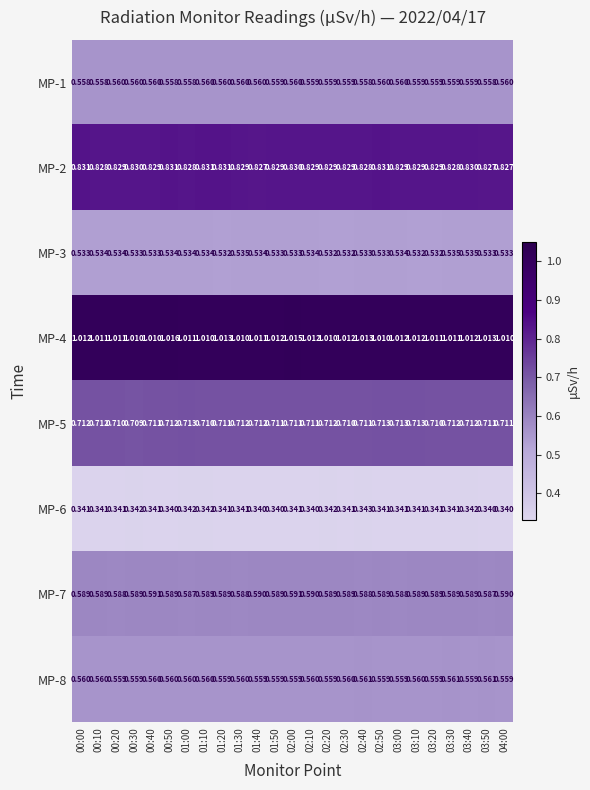

What is the minimum value shown in the chart?

0.3